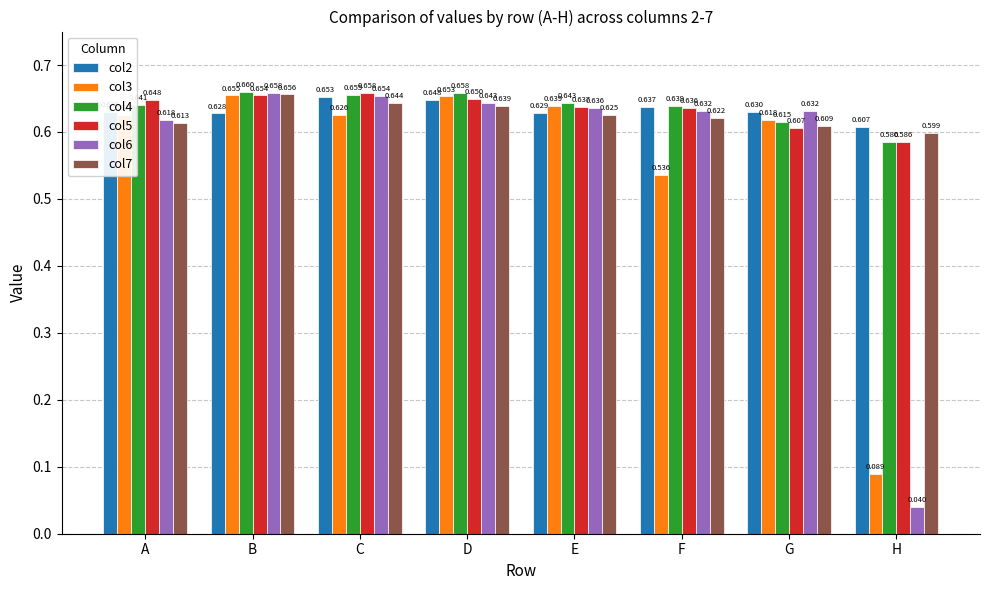

At which category does the chart reach its peak across all series?

B